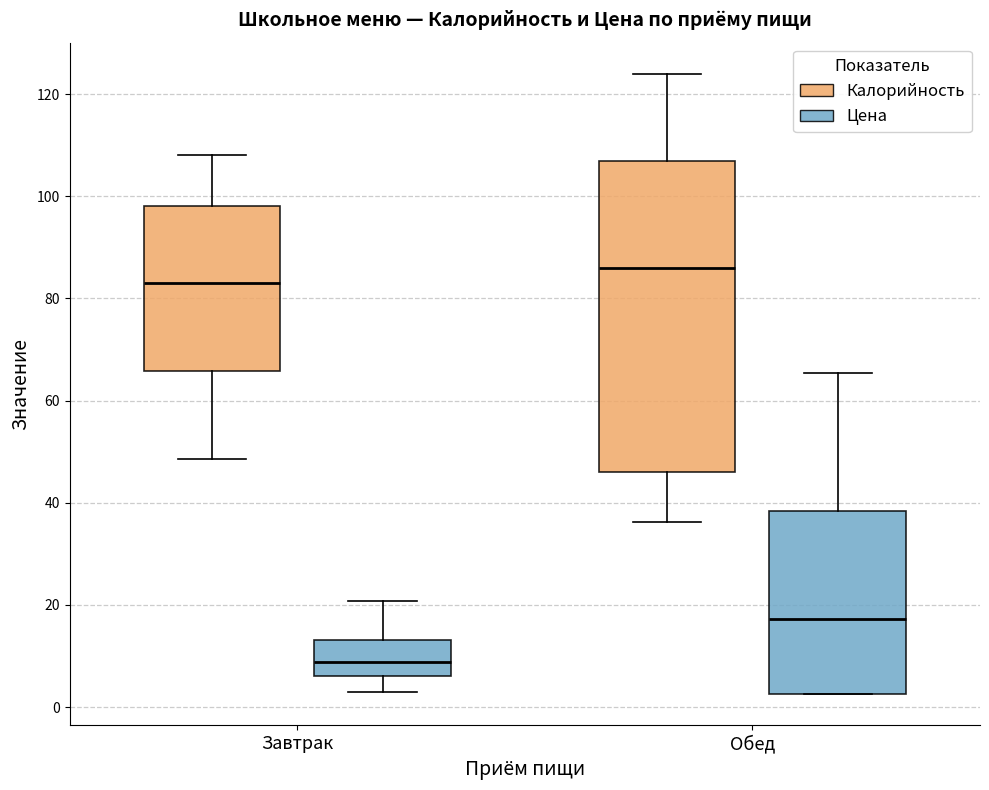

Where does the lower whisker of the box for Обед (Калорийность) end on the y-axis? The values are not printed on the chart, so give them approximately, as read against the axis.

36